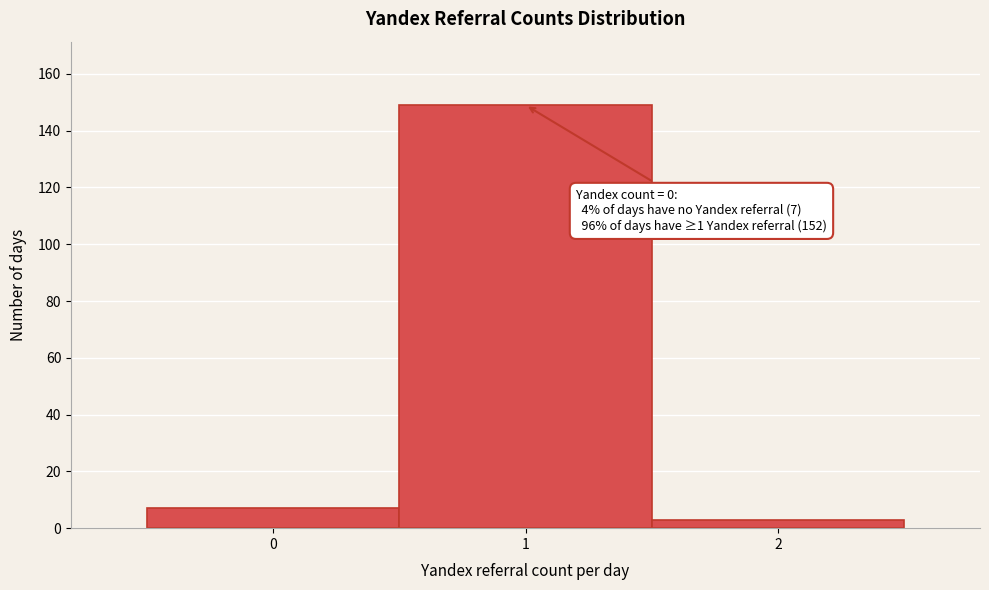

Over which range of the x-axis is the bar tallest?

0.5 to 1.5